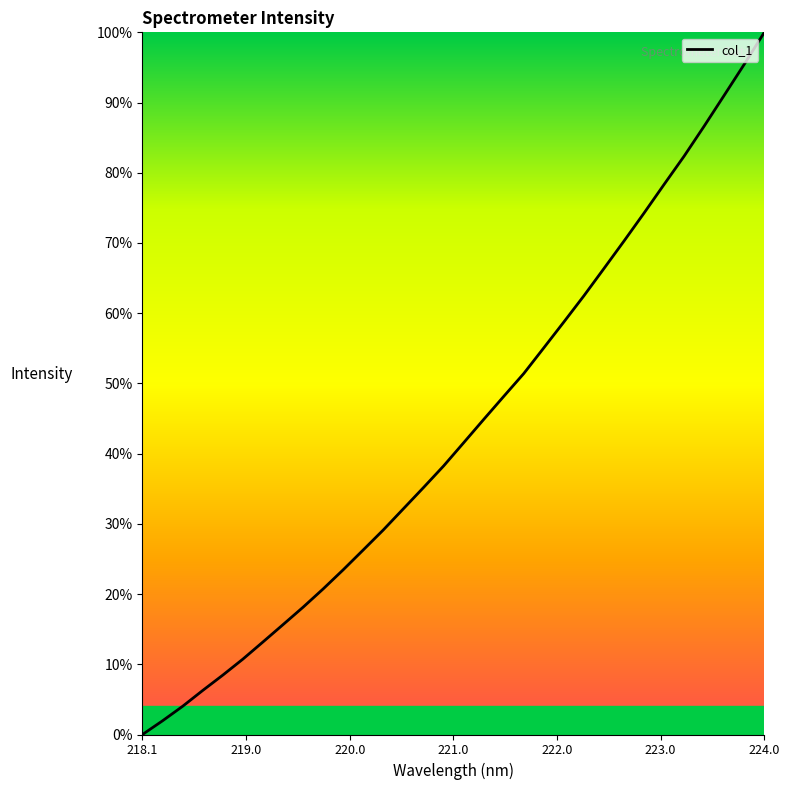

What is the maximum value shown in the chart?

100.0